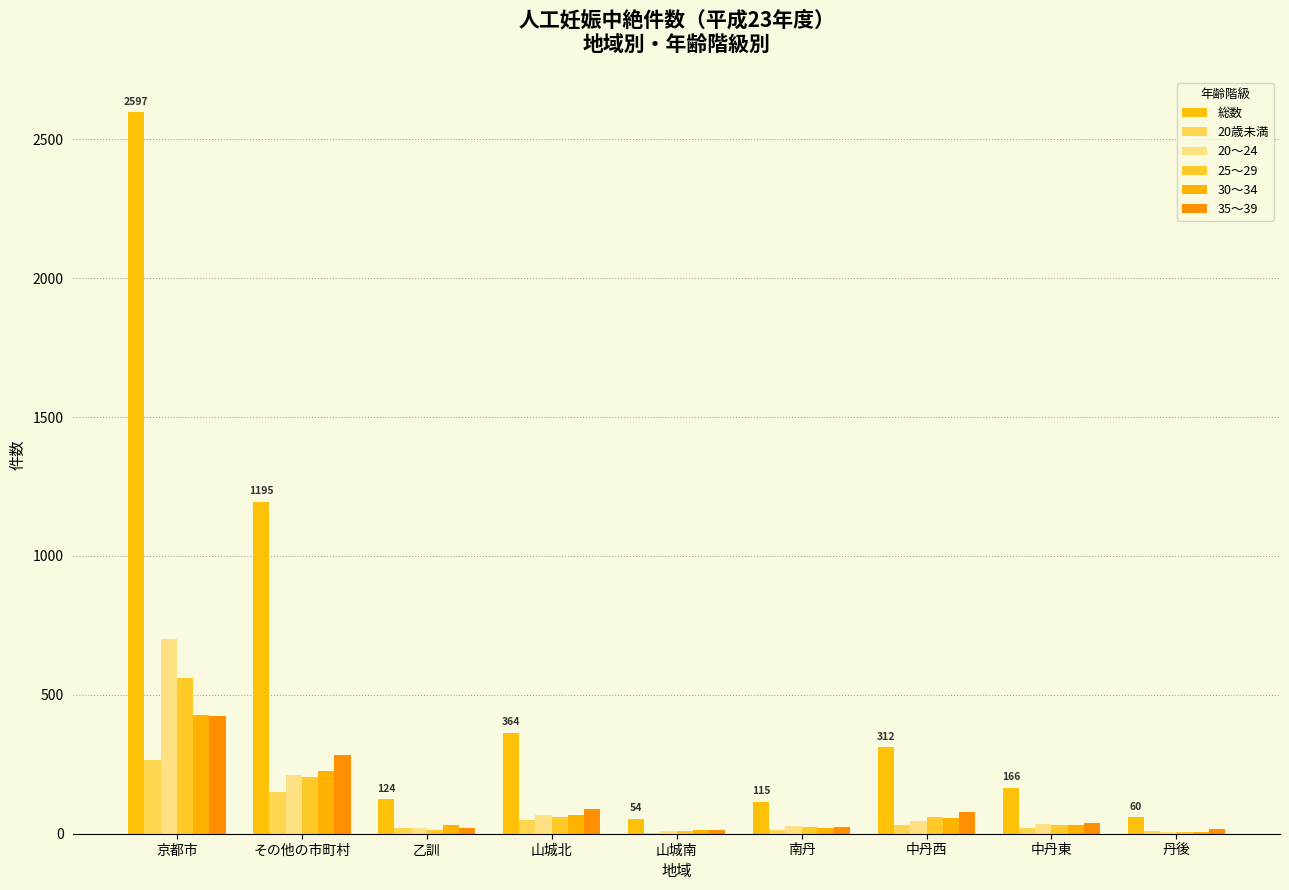

Reading right to left, what are all the values shown in this chart?

総数: 丹後=60	中丹東=166	中丹西=312	南丹=115	山城南=54	山城北=364	乙訓=124	その他の市町村=1195	京都市=2597
20歳未満: 丹後=11	中丹東=20	中丹西=32	南丹=13	山城南=3	山城北=51	乙訓=19	その他の市町村=149	京都市=267
20～24: 丹後=6	中丹東=34	中丹西=47	南丹=28	山城南=9	山城北=66	乙訓=20	その他の市町村=210	京都市=702
25～29: 丹後=8	中丹東=30	中丹西=59	南丹=24	山城南=10	山城北=60	乙訓=15	その他の市町村=206	京都市=560
30～34: 丹後=7	中丹東=30	中丹西=58	南丹=21	山城南=13	山城北=66	乙訓=32	その他の市町村=227	京都市=429
35～39: 丹後=16	中丹東=38	中丹西=80	南丹=23	山城南=15	山城北=88	乙訓=22	その他の市町村=282	京都市=425